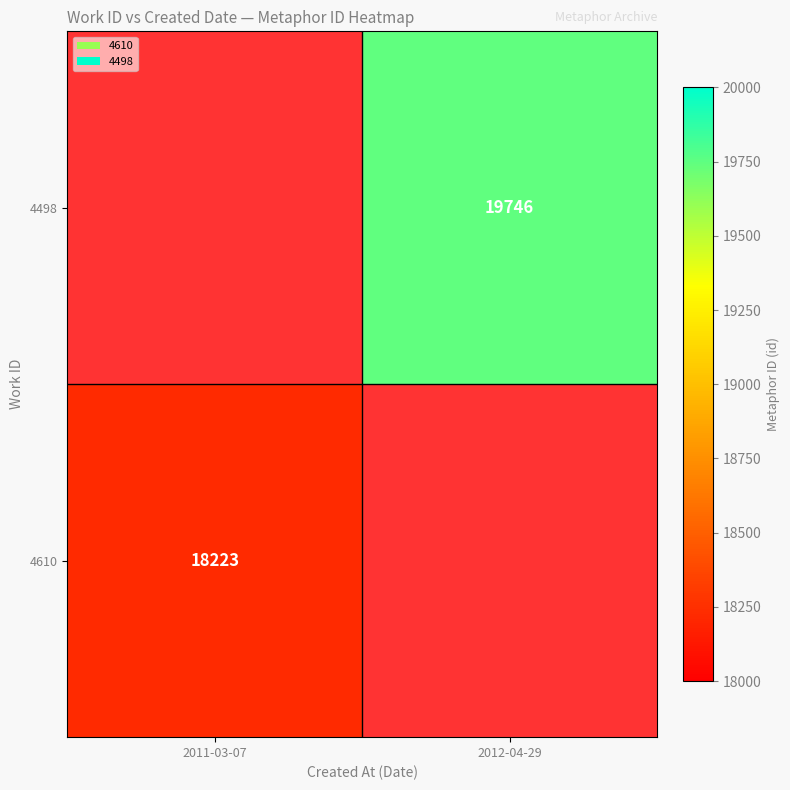

Is it true that 4498 equals 28958 at 2012-04-29?

False